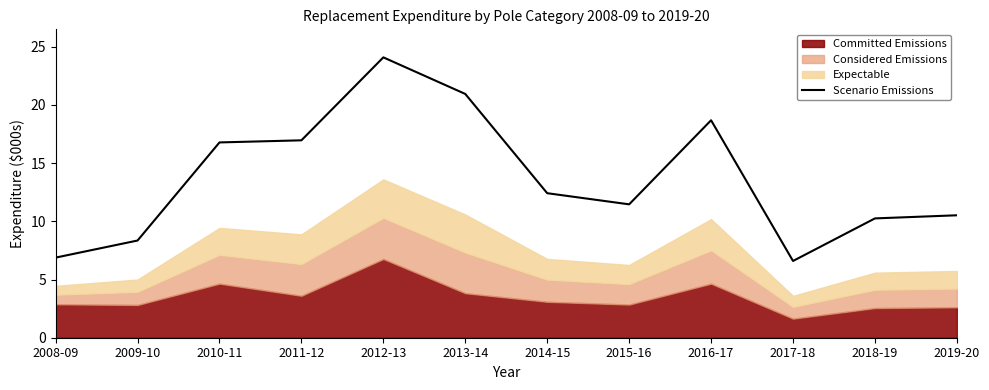

True or false: Scenario Emissions has a value of 12.4 at 2014-15.

True